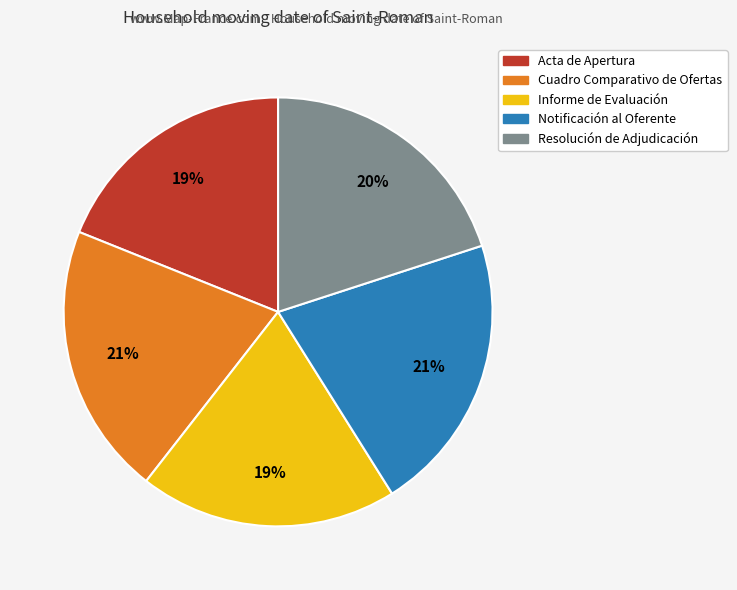

How many segments does this pie chart have?

5